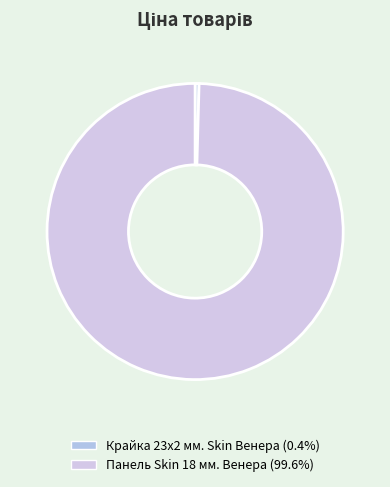

Rank the categories by value from highest to lowest.

Панель Skin 18 мм. Венера, Крайка 23x2 мм.  Skin Венера